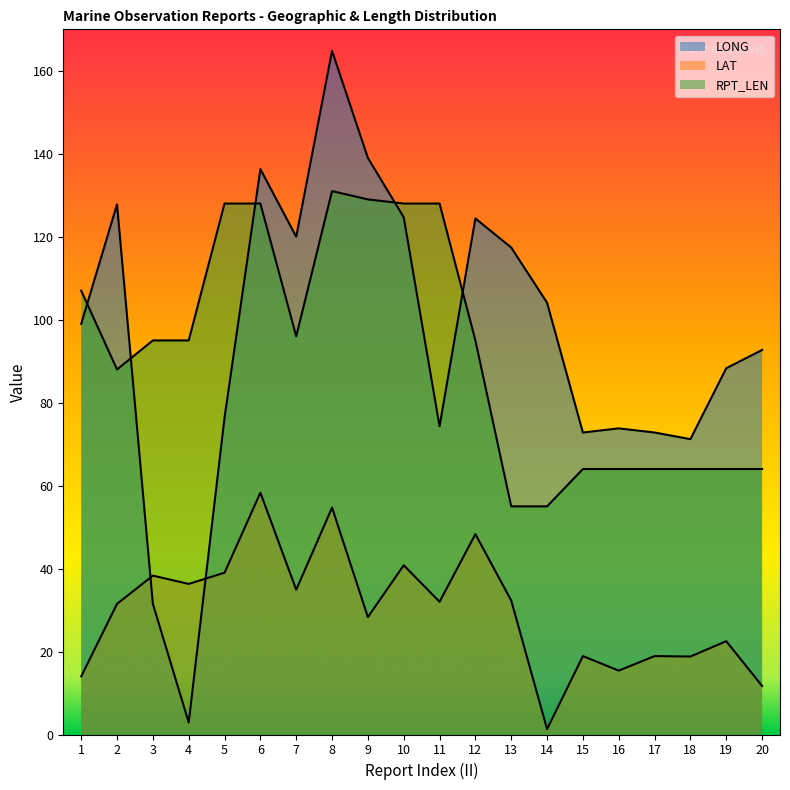

What is the sum of all LAT values?

596.2